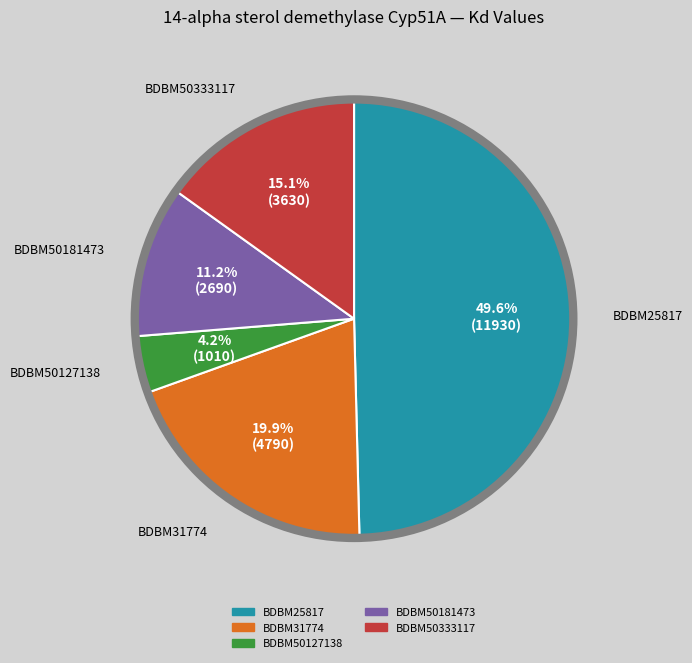

Is there any slice that represents more than half of the pie?

No